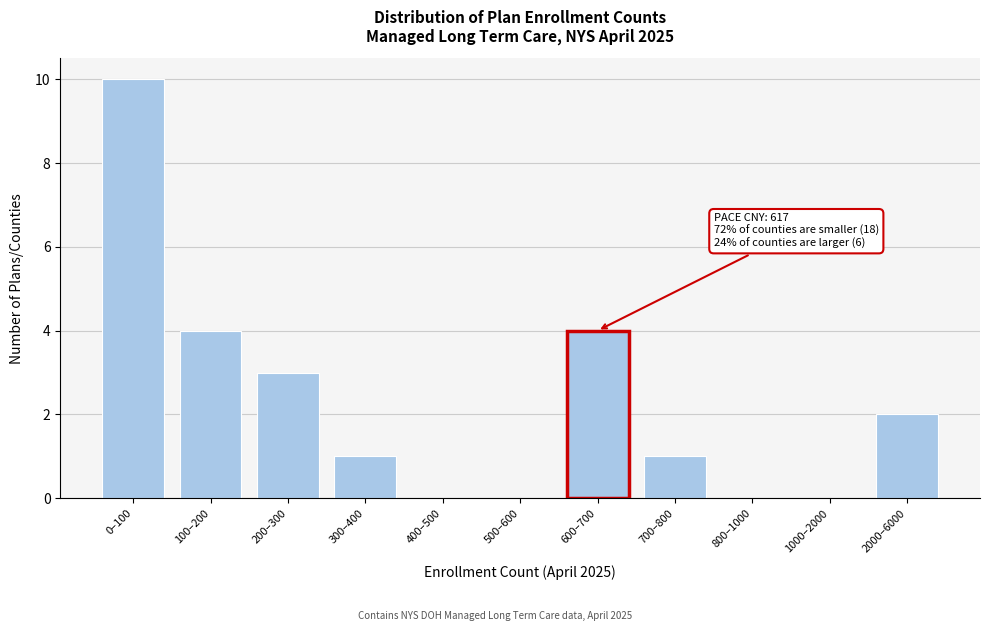

Reading right to left, transcribe all the data shown in this chart.

2000–6000=2	1000–2000=0	800–1000=0	700–800=1	600–700=4	500–600=0	400–500=0	300–400=1	200–300=3	100–200=4	0–100=10